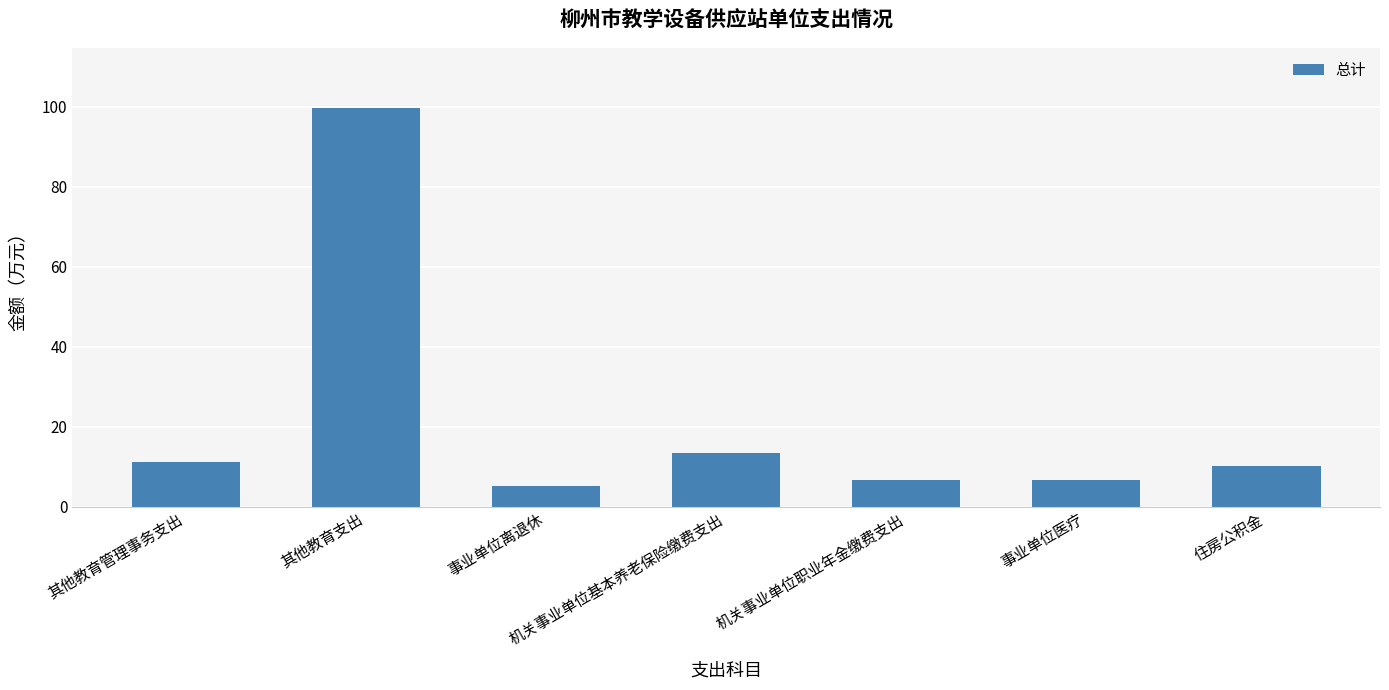

What is the approximate value at 住房公积金?

10.0